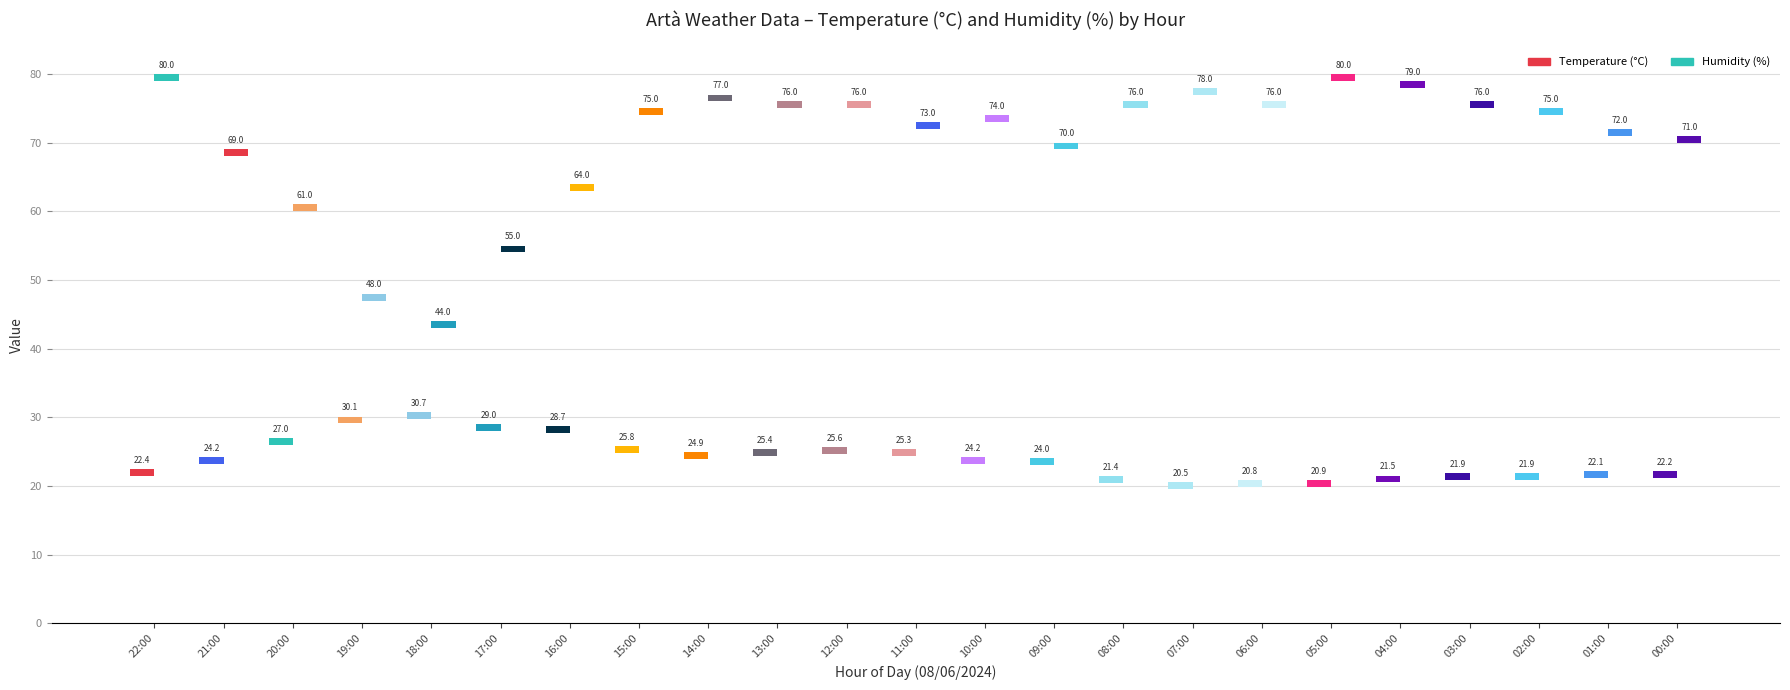

Reading right to left, list all the values displayed in this chart.

Temperature (C): 00:00=22.2	01:00=22.1	02:00=21.9	03:00=21.9	04:00=21.5	05:00=20.9	06:00=20.8	07:00=20.5	08:00=21.4	09:00=24.0	10:00=24.2	11:00=25.3	12:00=25.6	13:00=25.4	14:00=24.9	15:00=25.8	16:00=28.7	17:00=29.0	18:00=30.7	19:00=30.1	20:00=27.0	21:00=24.2	22:00=22.4
Humidity (%): 00:00=71.0	01:00=72.0	02:00=75.0	03:00=76.0	04:00=79.0	05:00=80.0	06:00=76.0	07:00=78.0	08:00=76.0	09:00=70.0	10:00=74.0	11:00=73.0	12:00=76.0	13:00=76.0	14:00=77.0	15:00=75.0	16:00=64.0	17:00=55.0	18:00=44.0	19:00=48.0	20:00=61.0	21:00=69.0	22:00=80.0